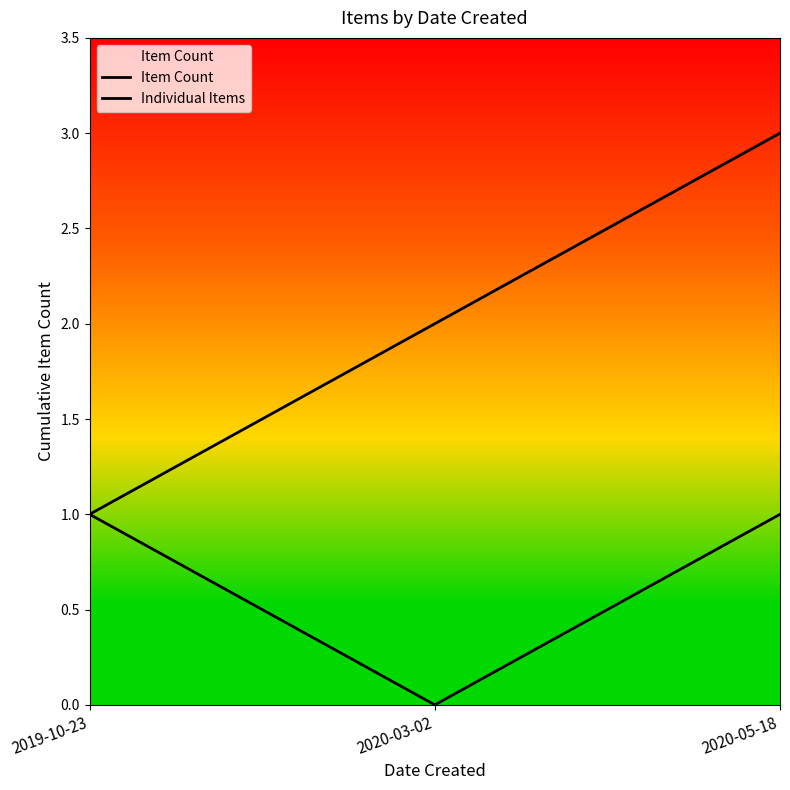

Does the chart display data point markers on the line(s)?

No